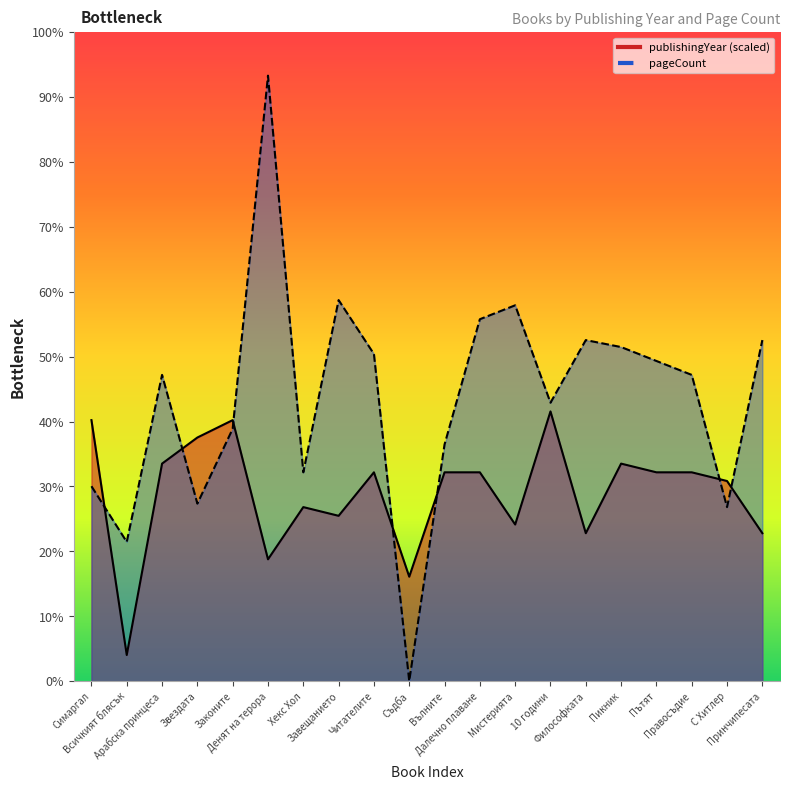

Which series ends up on top after the final intersection of publishingYear and pageCount?

pageCount